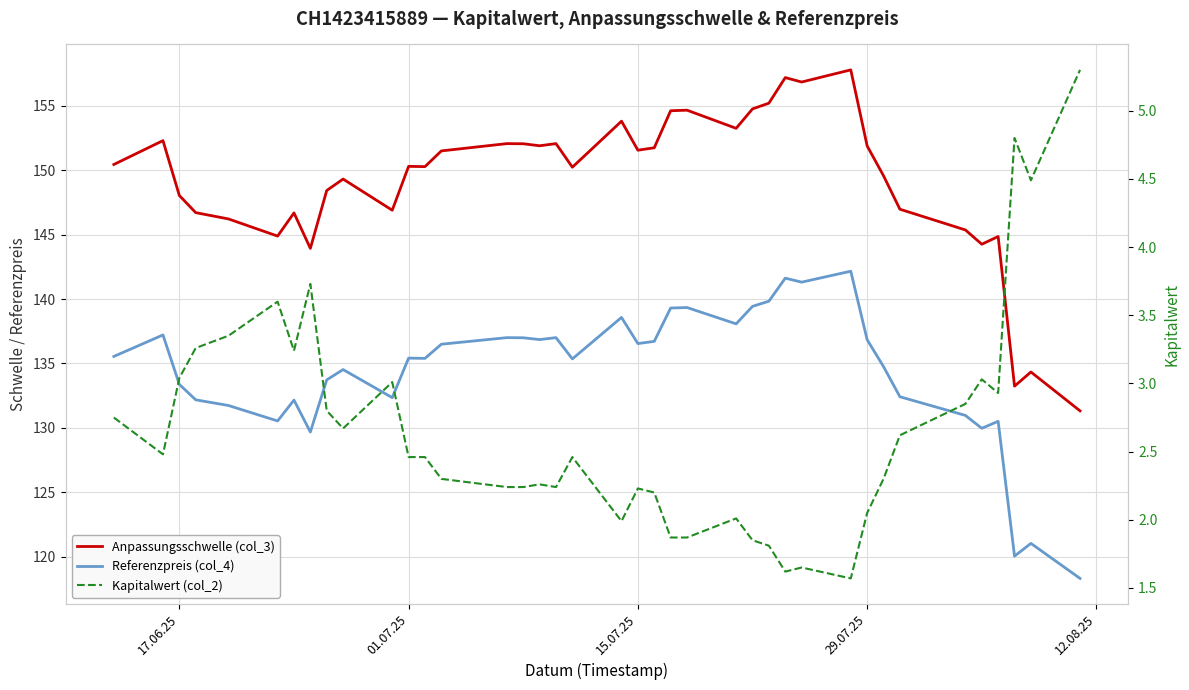

True or false: Referenzpreis (col_4) and Anpassungsschwelle (col_3) intersect in this chart.

False